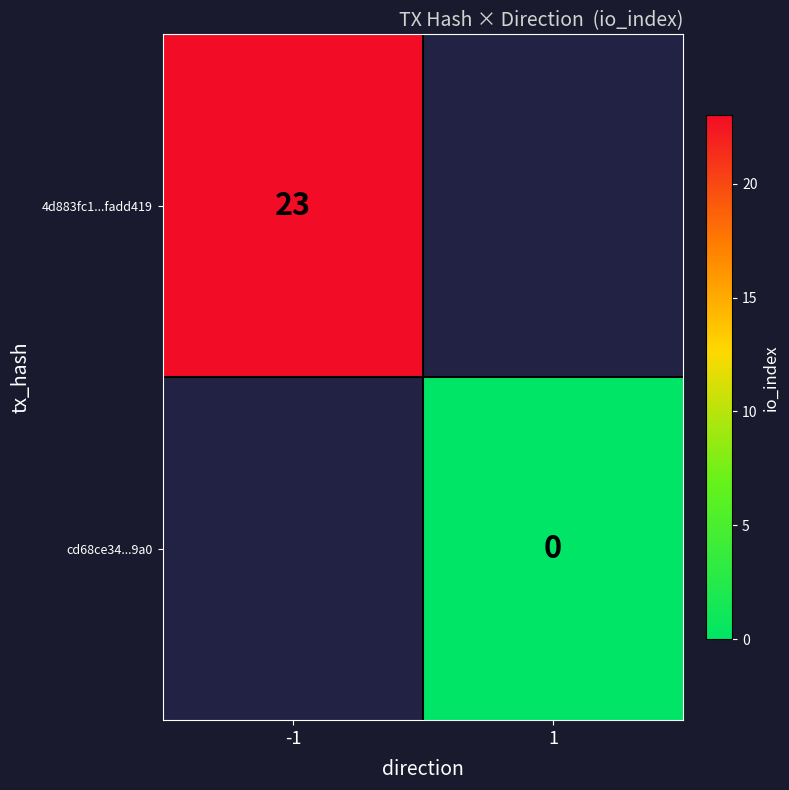

Is it true that 4d883fc1...fadd419 equals 31 at -1?

False